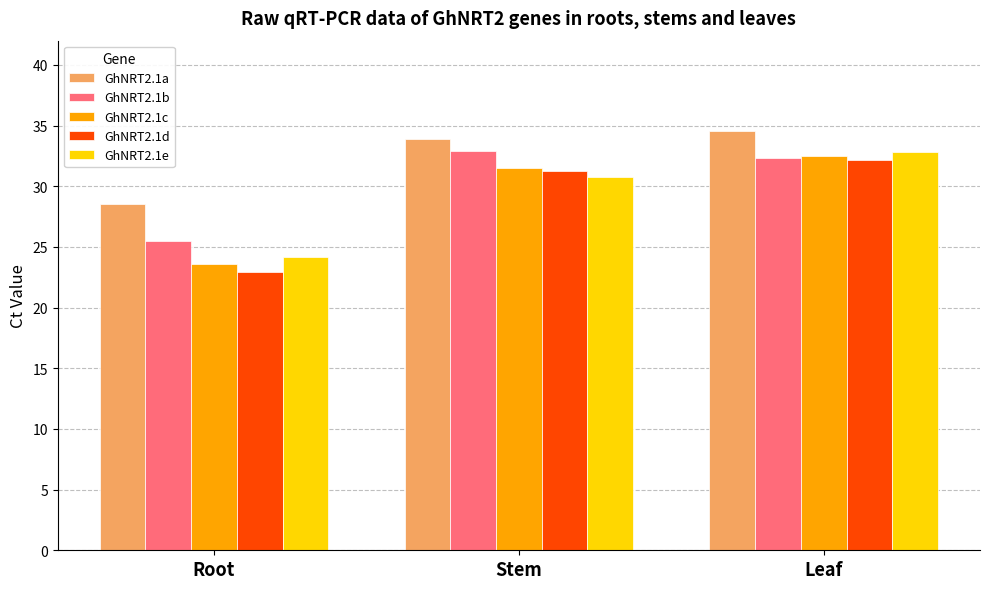

What is the average value of the GhNRT2.1b series?

30.2